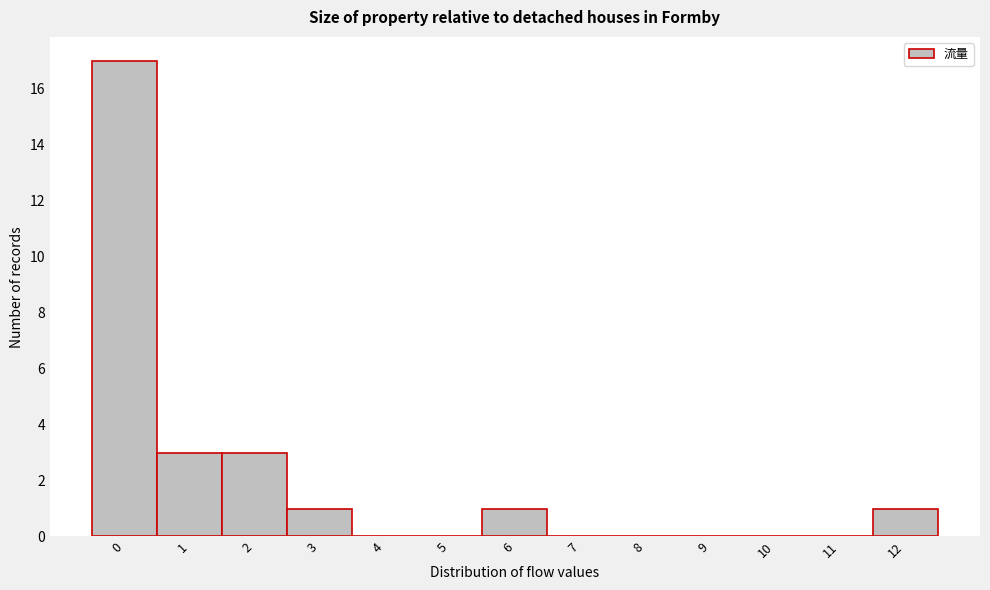

Reading left to right, list all the values displayed in this chart.

0=17	1=3	2=3	3=1	4=0	5=0	6=1	7=0	8=0	9=0	10=0	11=0	12=1